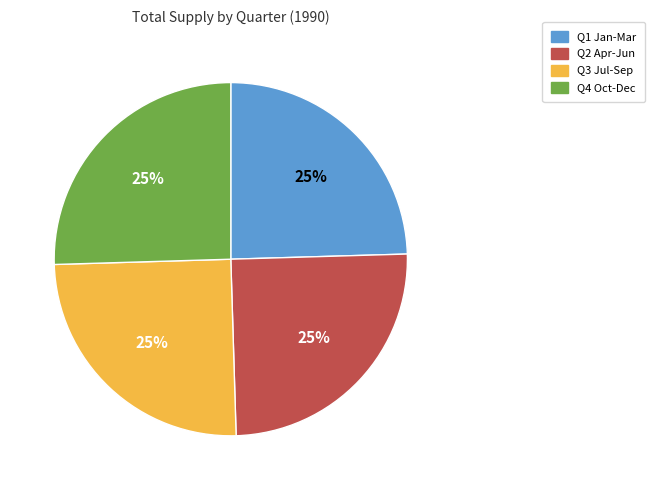

How many segments does this pie chart have?

4